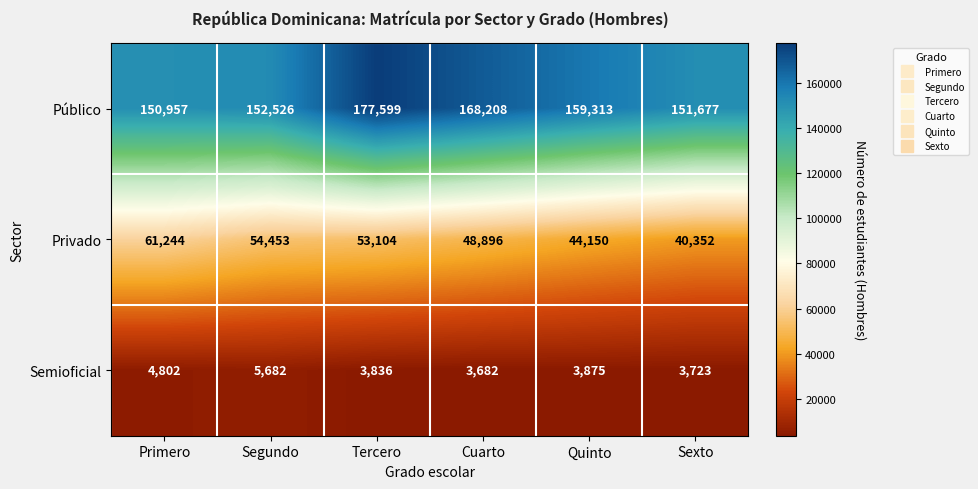

Count the number of categories in the chart.

6